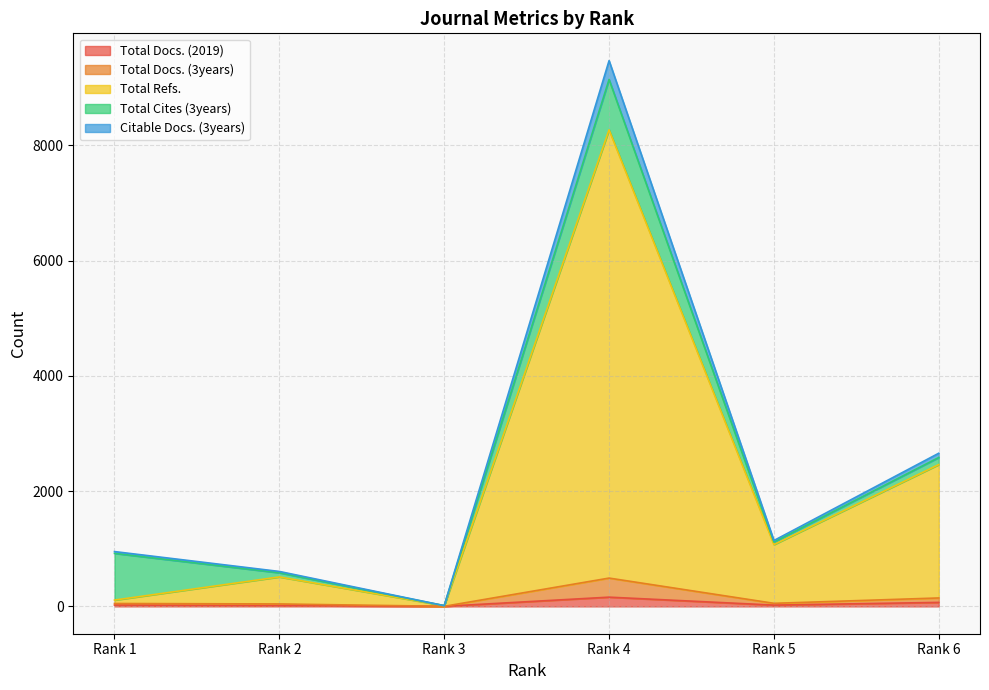

Is the value of Citable Docs. (3years) at Rank 3 greater than the value of Total Refs. at Rank 4?

No